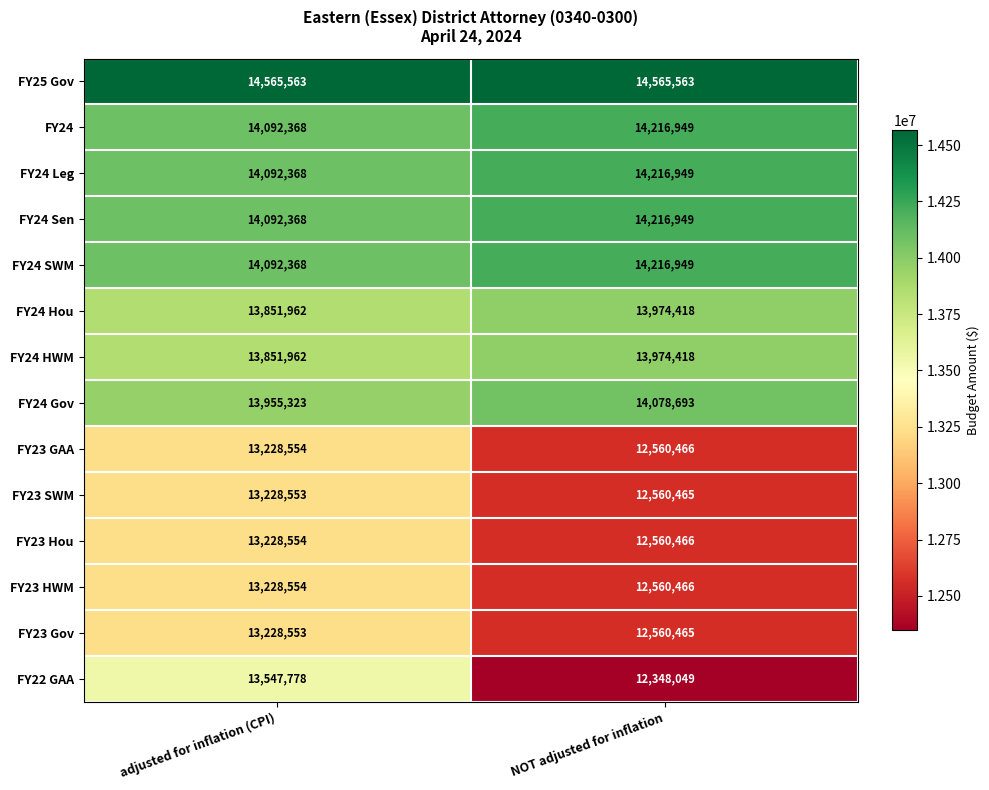

What is the spread (max minus min) of values at adjusted for inflation (CPI)?

1337010